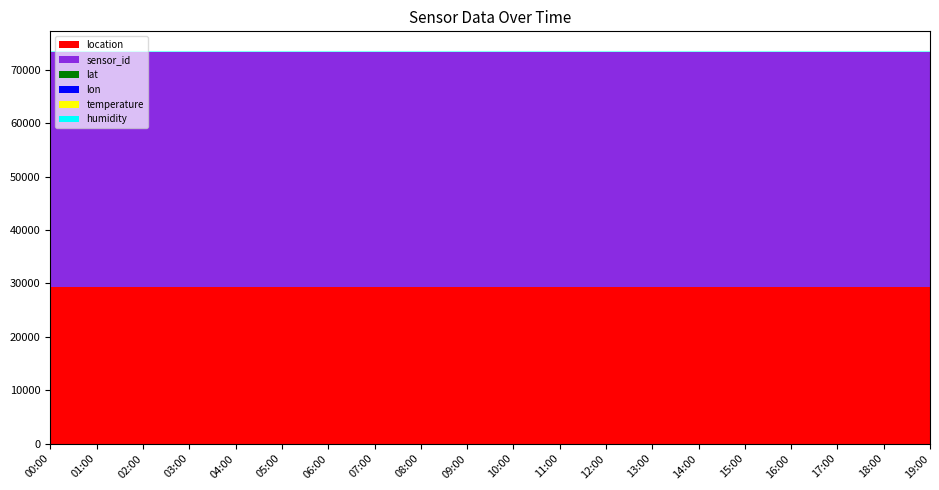

Reading left to right, transcribe all the data shown in this chart.

temperature: 00:00=13.8	01:00=13.1	02:00=12.9	03:00=13.0	04:00=13.2	05:00=13.5	06:00=14.0	07:00=14.8	08:00=15.6	09:00=16.4	10:00=17.2	11:00=18.0	12:00=18.5	13:00=18.2	14:00=17.8	15:00=17.2	16:00=16.5	17:00=15.8	18:00=15.2	19:00=14.6
humidity: 00:00=99.9	01:00=99.9	02:00=99.9	03:00=99.9	04:00=99.9	05:00=99.9	06:00=99.8	07:00=99.7	08:00=99.5	09:00=99.2	10:00=98.8	11:00=98.2	12:00=97.5	13:00=97.2	14:00=97.5	15:00=98.0	16:00=98.5	17:00=98.9	18:00=99.2	19:00=99.5
lat: 00:00=51.1	01:00=51.1	02:00=51.1	03:00=51.1	04:00=51.1	05:00=51.1	06:00=51.1	07:00=51.1	08:00=51.1	09:00=51.1	10:00=51.1	11:00=51.1	12:00=51.1	13:00=51.1	14:00=51.1	15:00=51.1	16:00=51.1	17:00=51.1	18:00=51.1	19:00=51.1
lon: 00:00=13.8	01:00=13.8	02:00=13.8	03:00=13.8	04:00=13.8	05:00=13.8	06:00=13.8	07:00=13.8	08:00=13.8	09:00=13.8	10:00=13.8	11:00=13.8	12:00=13.8	13:00=13.8	14:00=13.8	15:00=13.8	16:00=13.8	17:00=13.8	18:00=13.8	19:00=13.8
sensor_id: 00:00=43949.0	01:00=43949.0	02:00=43949.0	03:00=43949.0	04:00=43949.0	05:00=43949.0	06:00=43949.0	07:00=43949.0	08:00=43949.0	09:00=43949.0	10:00=43949.0	11:00=43949.0	12:00=43949.0	13:00=43949.0	14:00=43949.0	15:00=43949.0	16:00=43949.0	17:00=43949.0	18:00=43949.0	19:00=43949.0
location: 00:00=29429.0	01:00=29429.0	02:00=29429.0	03:00=29429.0	04:00=29429.0	05:00=29429.0	06:00=29429.0	07:00=29429.0	08:00=29429.0	09:00=29429.0	10:00=29429.0	11:00=29429.0	12:00=29429.0	13:00=29429.0	14:00=29429.0	15:00=29429.0	16:00=29429.0	17:00=29429.0	18:00=29429.0	19:00=29429.0